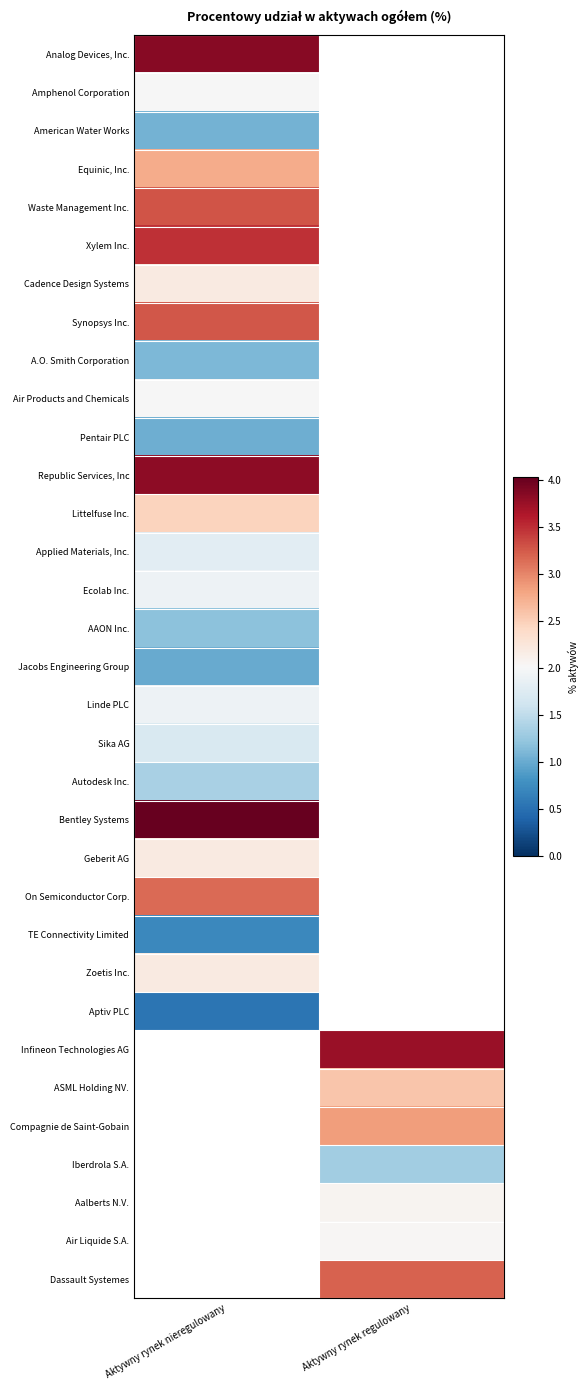

The On Semiconductor Corp. series shows 5.4 at Aktywny rynek nieregulowany. True or false?

False